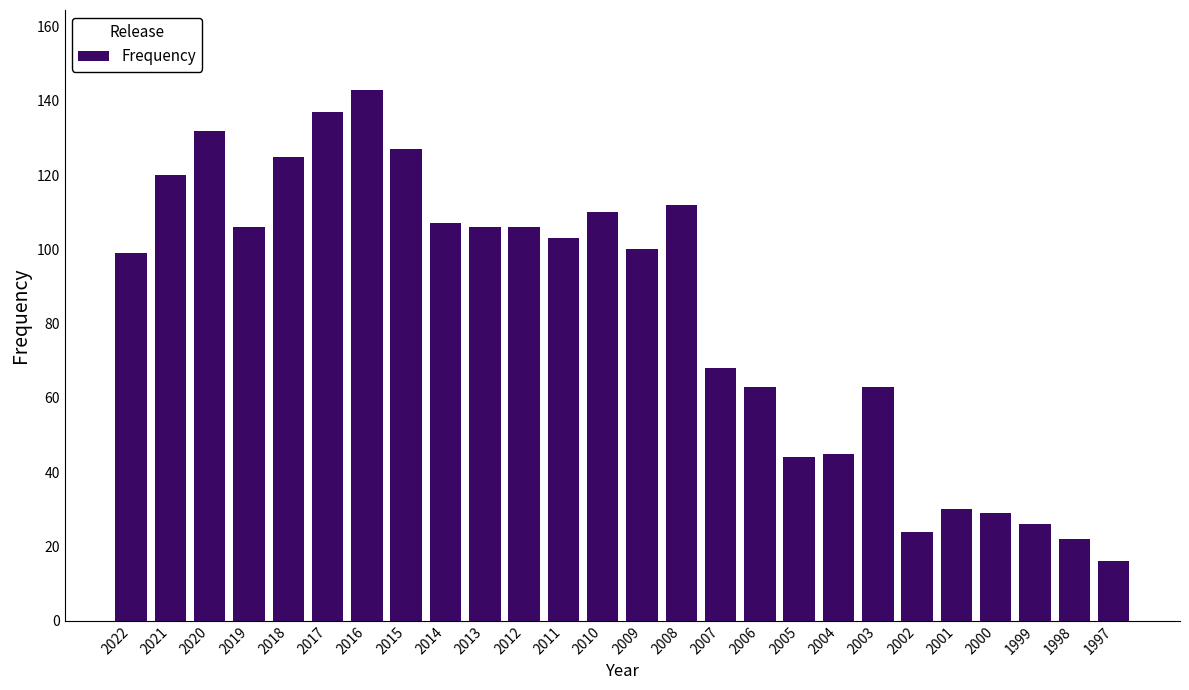

Reading left to right, transcribe all the data shown in this chart.

99	120	132	106	125	137	143	127	107	106	106	103	110	100	112	68	63	44	45	63	24	30	29	26	22	16